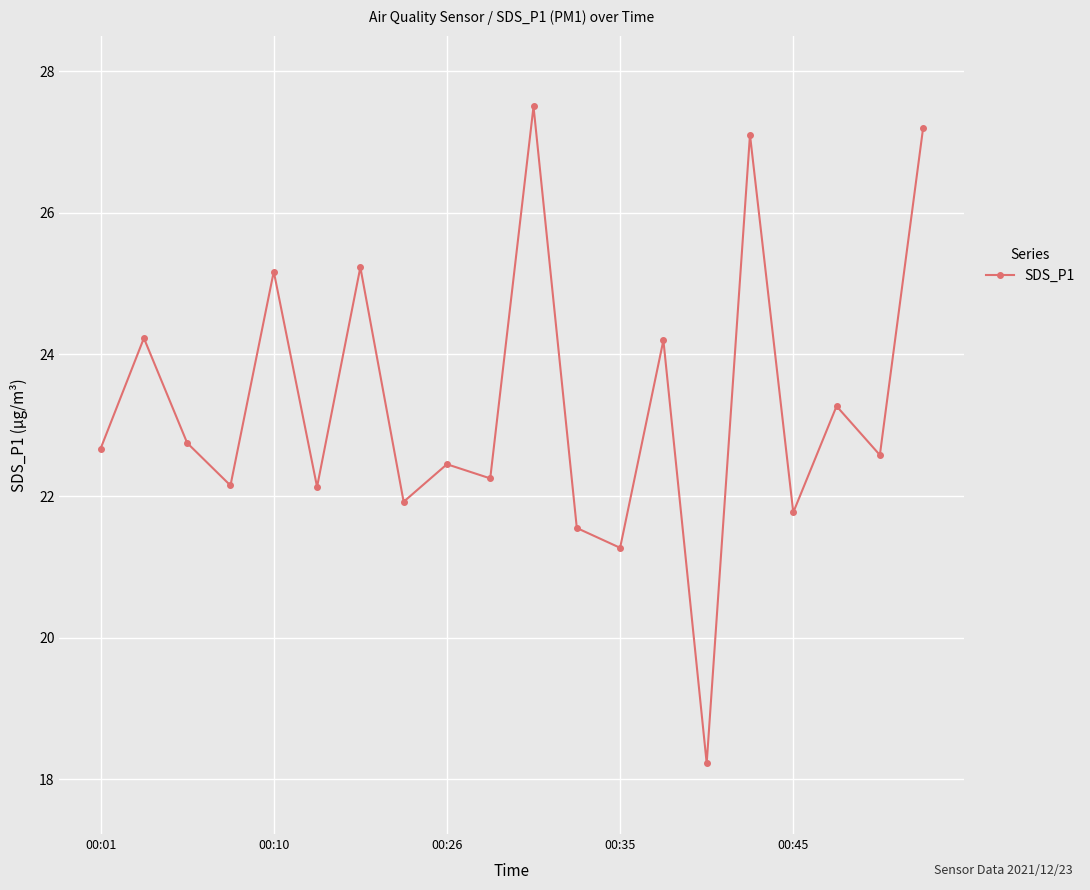

What is the difference between the second highest and minimum values?

9.0